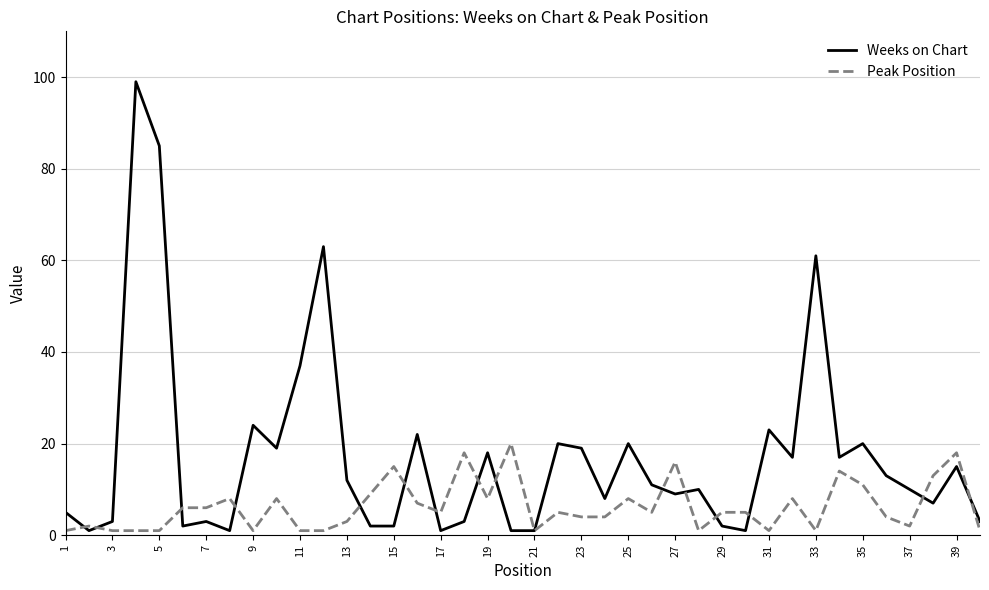

What is the greatest value displayed?

99